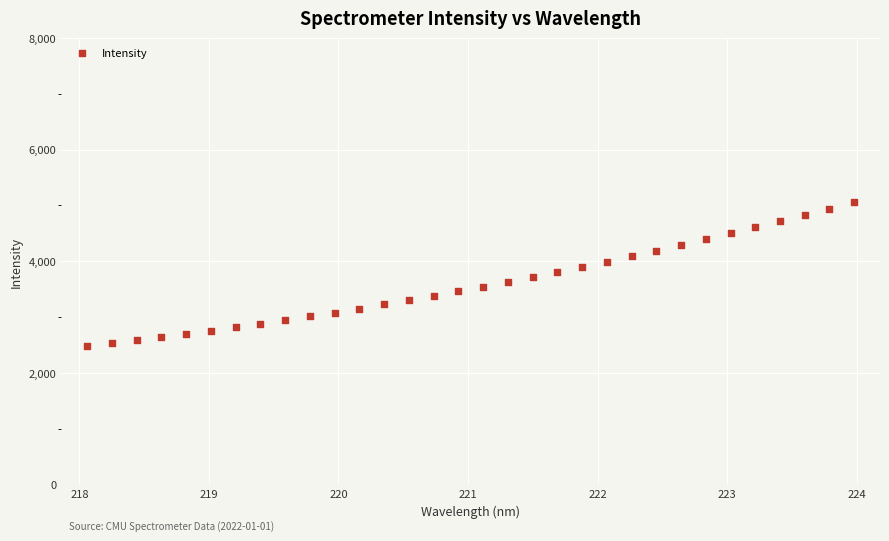

What is the range of Y values (max minus min)?

2578.5